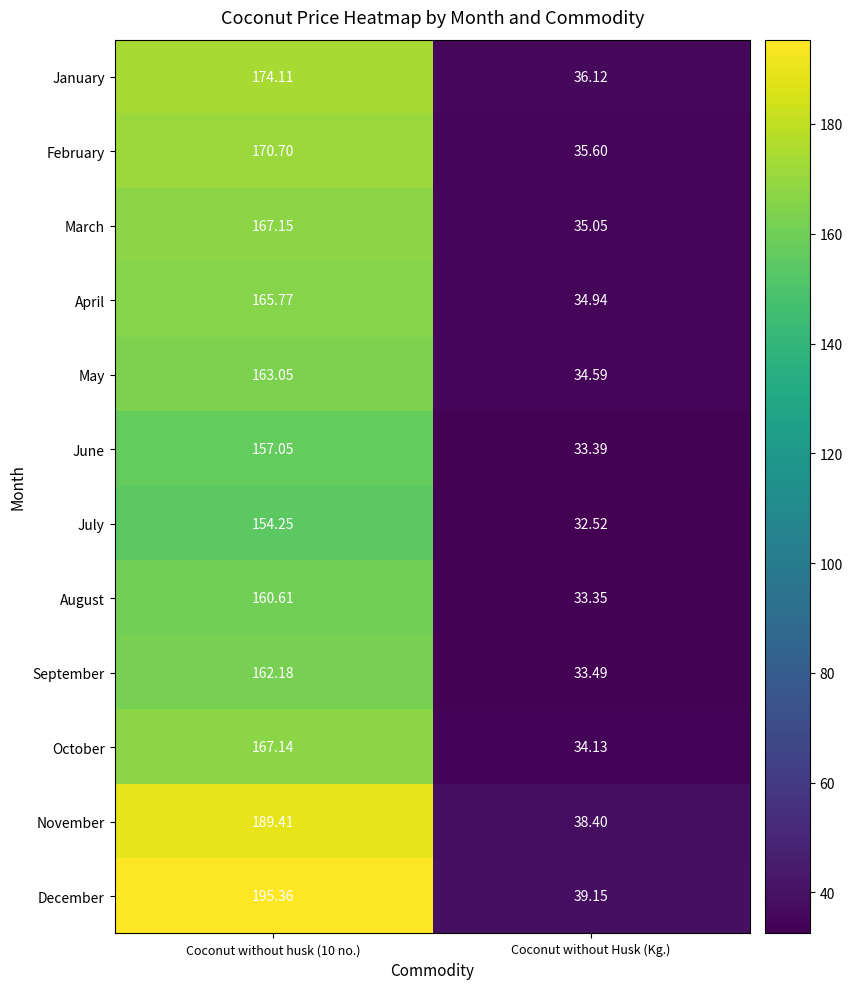

What is the difference between the highest and lowest values at Coconut without husk (10 no.)?

41.1